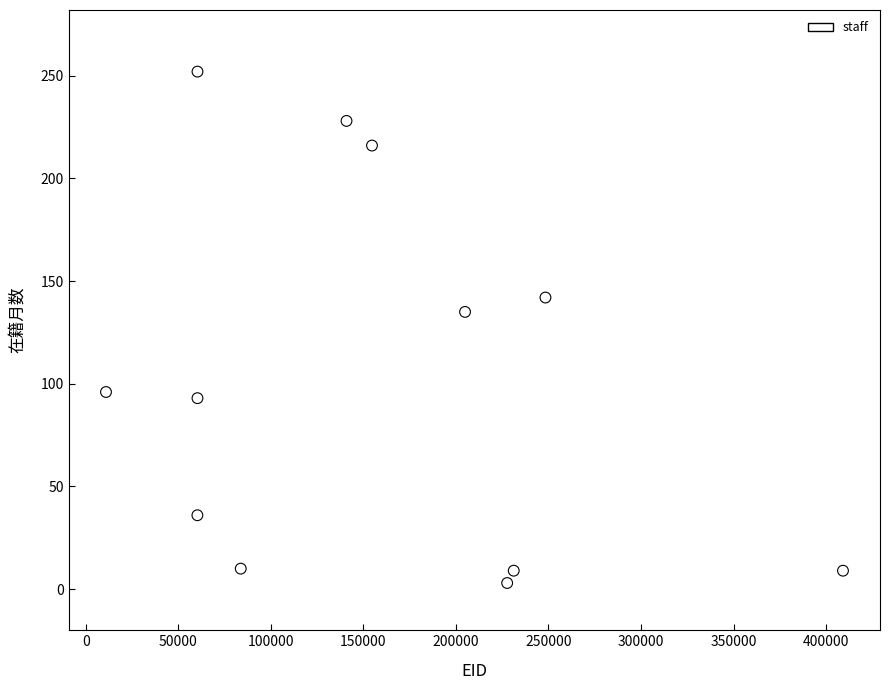

What Y value in the scatter plot is closest to 127?

135